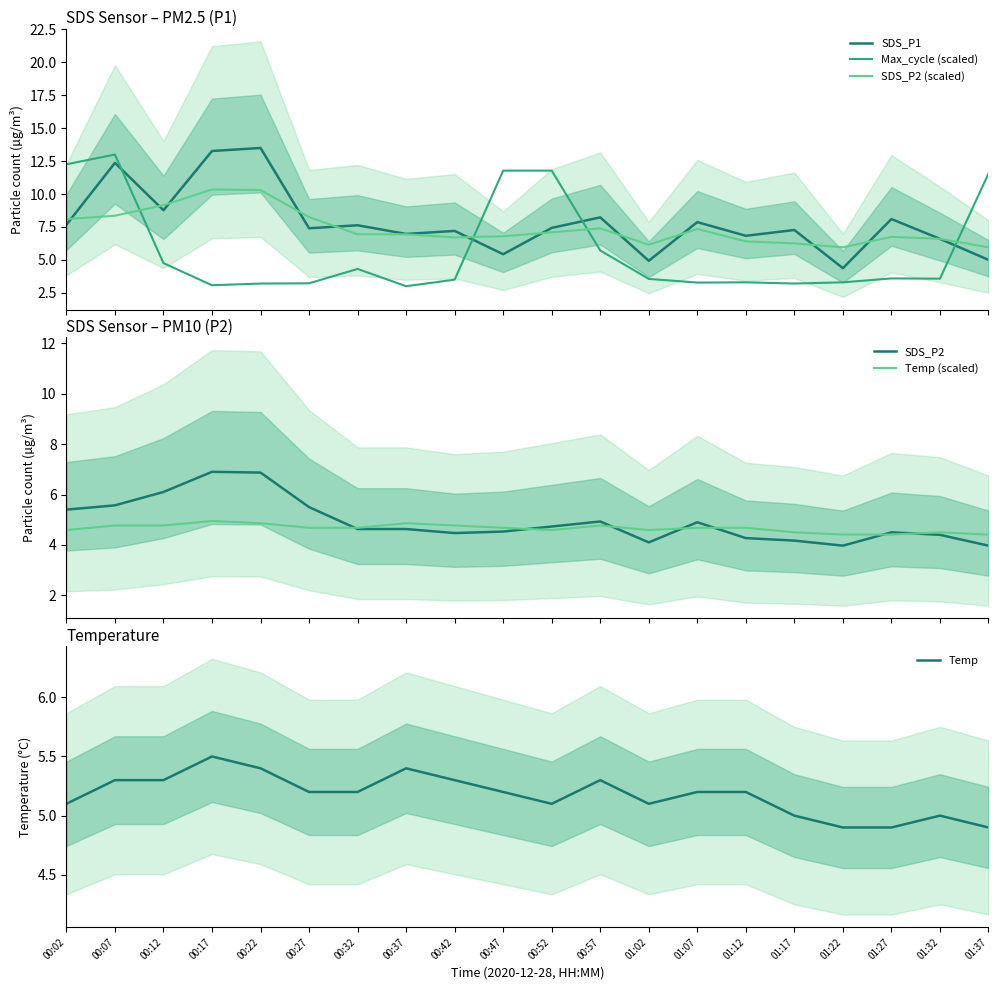

Where does the SDS_P1 series first go above 7?

00:02